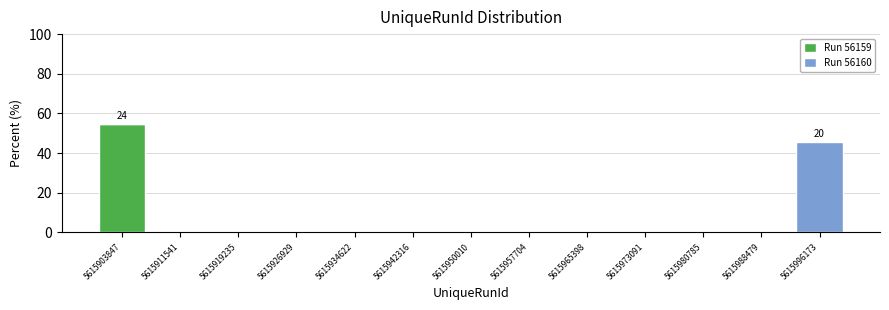

Which range on the x-axis has the tallest stacked bar (by total height)?

5615900000 to 5615908000